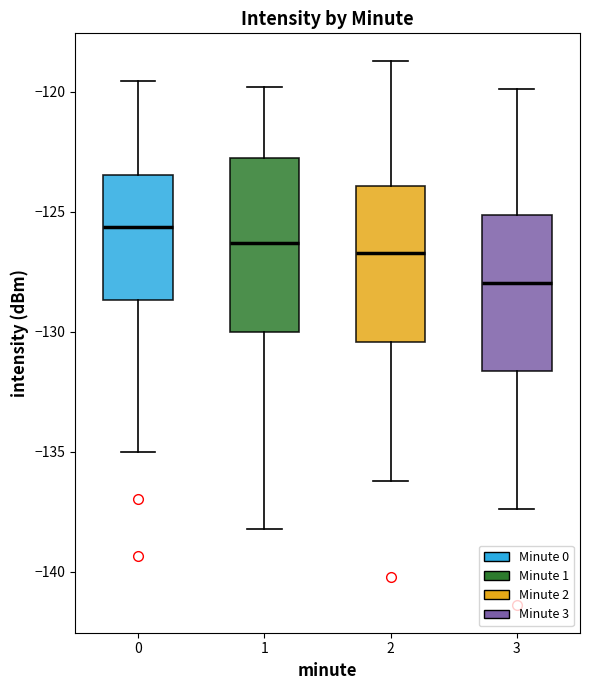

Where does the upper whisker of the box at x = 2 end on the y-axis? The values are not printed on the chart, so give them approximately, as read against the axis.

-118.5